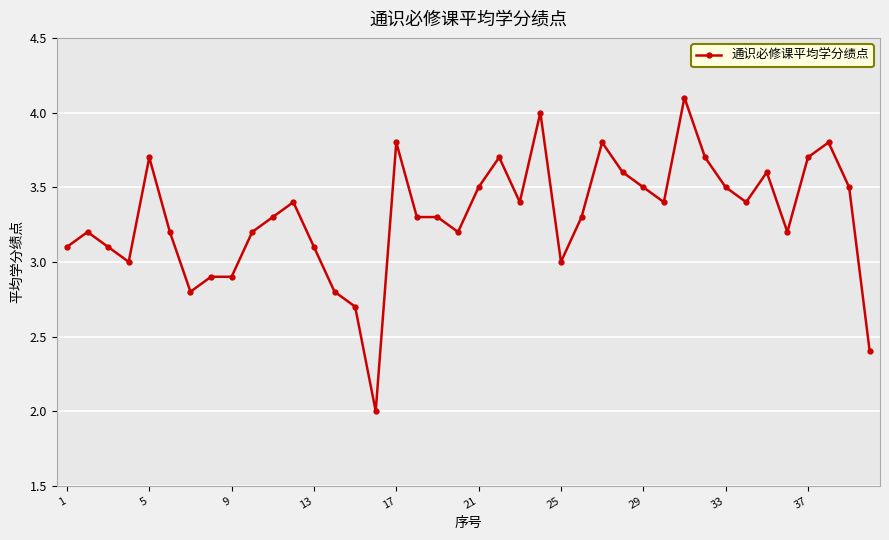

What is the value of the 33rd point from the left?

3.5